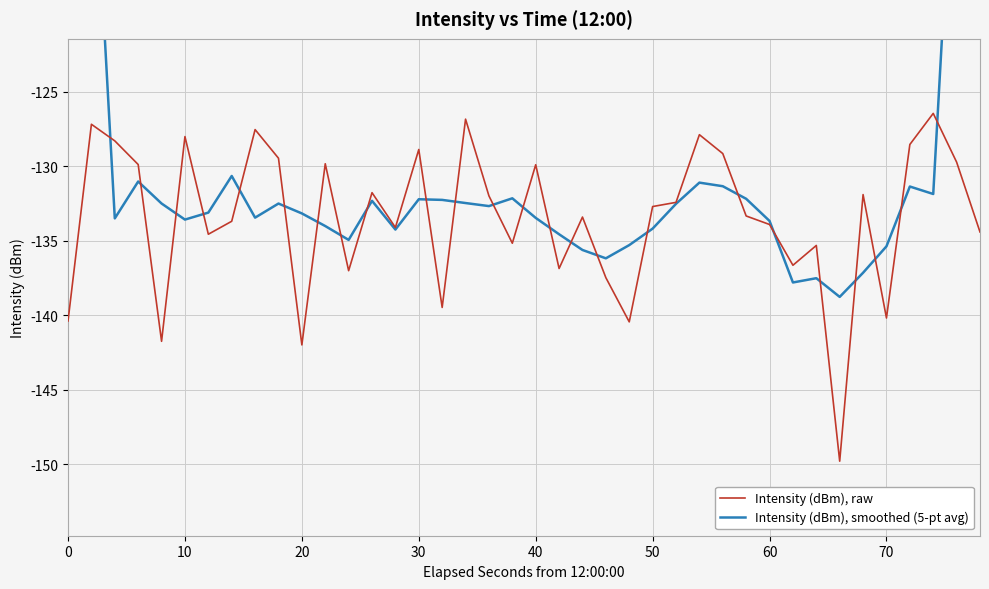

Is it true that Intensity (dBm), raw equals -172.0 at 30?

False